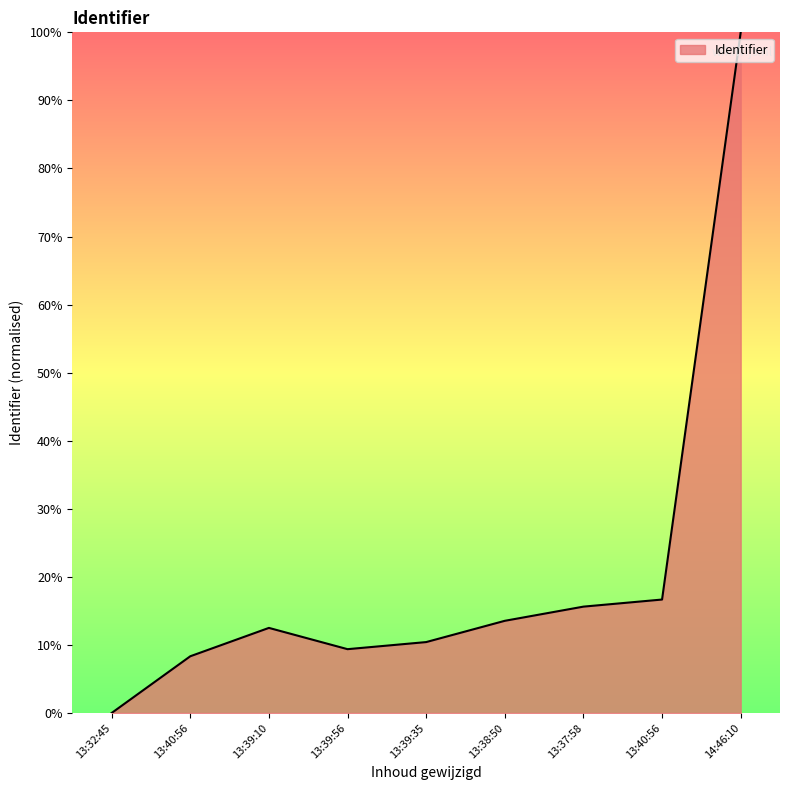

What is the greatest value displayed?

100.0